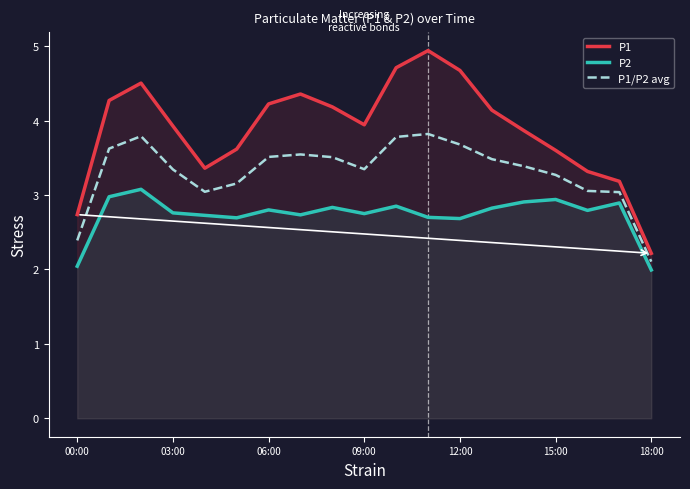

What is the approximate value of P1 at 00:00?

2.7